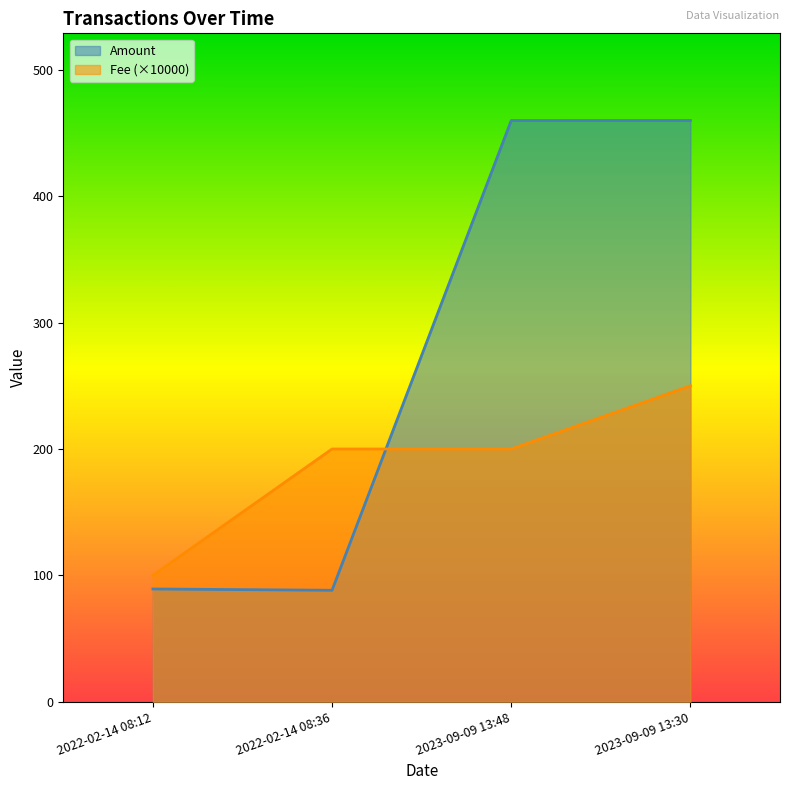

What is the value of the 2nd point from the left?

88.2